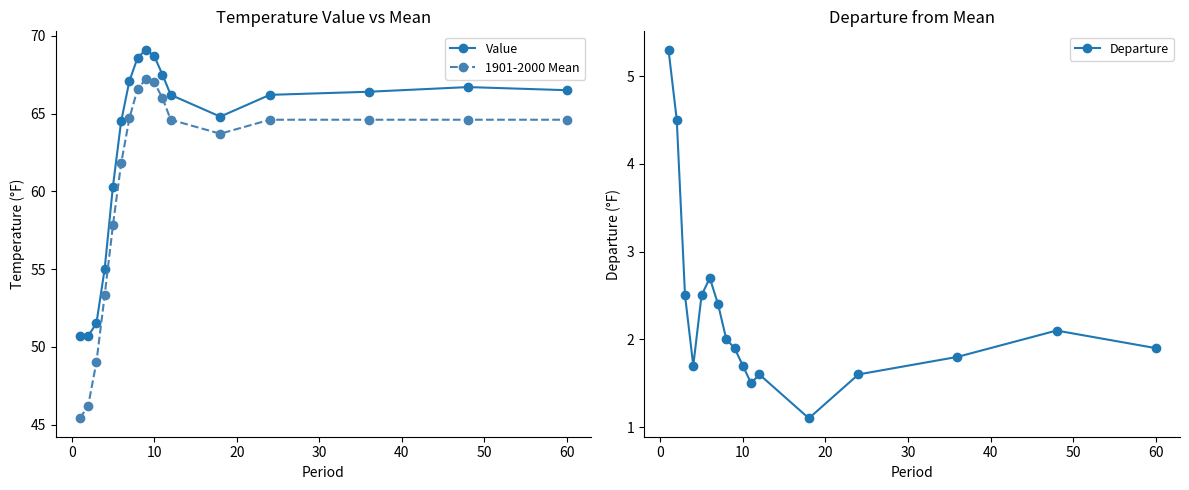

Does the chart display data point markers on the line(s)?

Yes